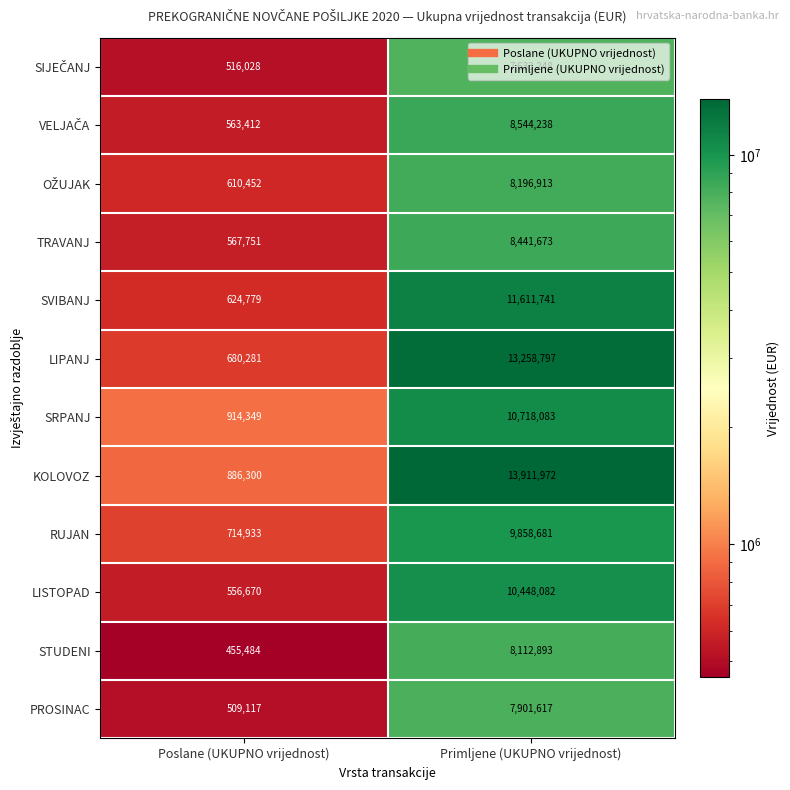

Which category has the highest value across all series?

Primljene (UKUPNO vrijednost)